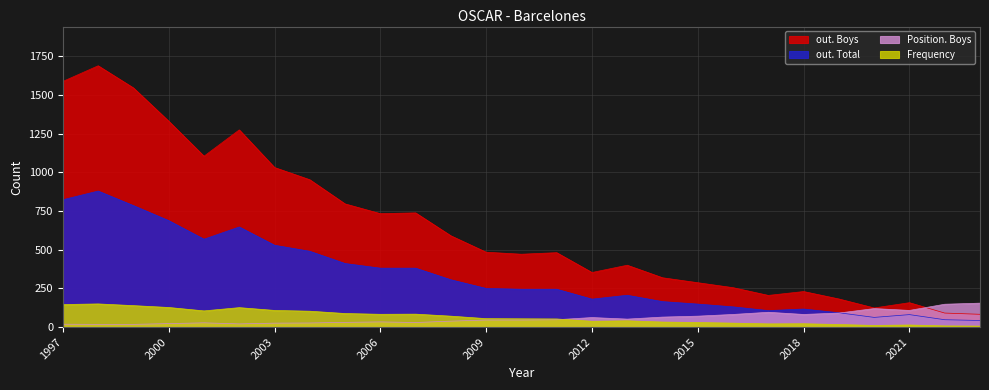

List the labels in order of out. Total value, largest first.

1998, 1997, 1999, 2000, 2002, 2001, 2003, 2004, 2005, 2006, 2007, 2008, 2009, 2010, 2011, 2013, 2012, 2014, 2015, 2016, 2018, 2017, 2019, 2021, 2020, 2022, 2023